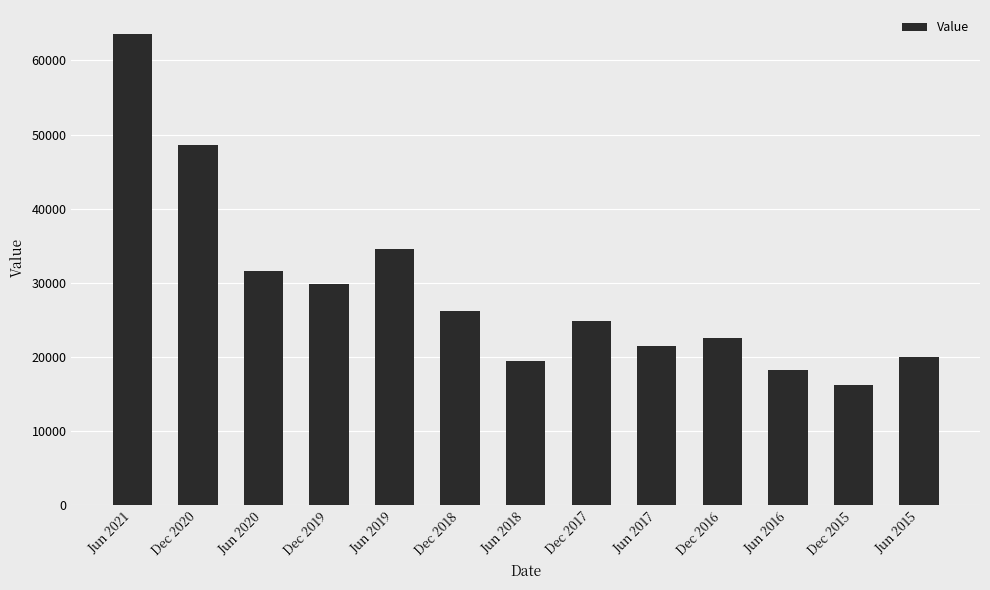

Reading left to right, list all the values displayed in this chart.

63616	48525	31579	29787	34498	26251	19474	24879	21500	22585	18182	16187	19951